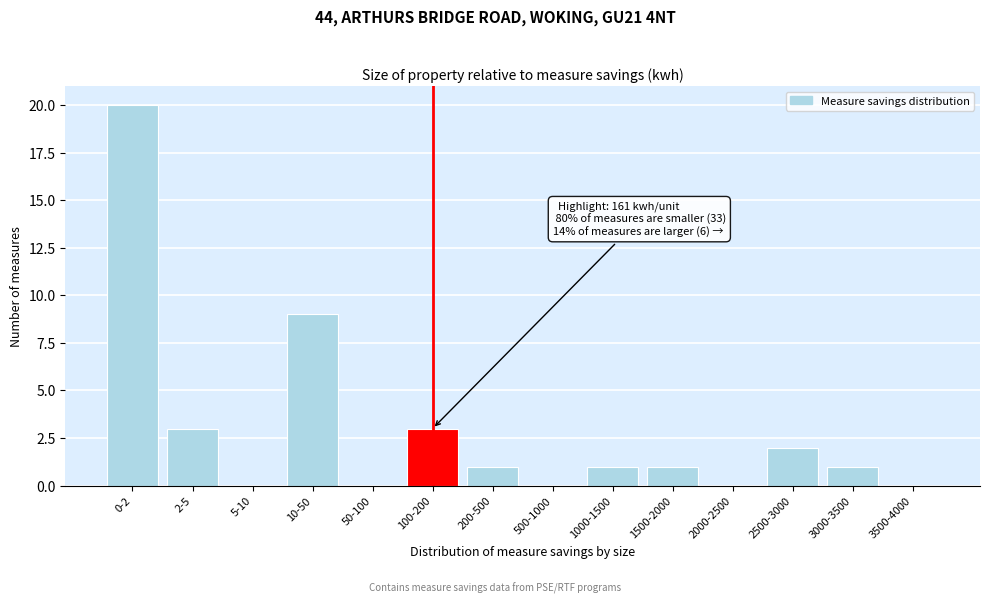

Reading right to left, extract all data points from this chart.

3500-4000=0	3000-3500=1	2500-3000=2	2000-2500=0	1500-2000=1	1000-1500=1	500-1000=0	200-500=1	100-200=3	50-100=0	10-50=9	5-10=0	2-5=3	0-2=20